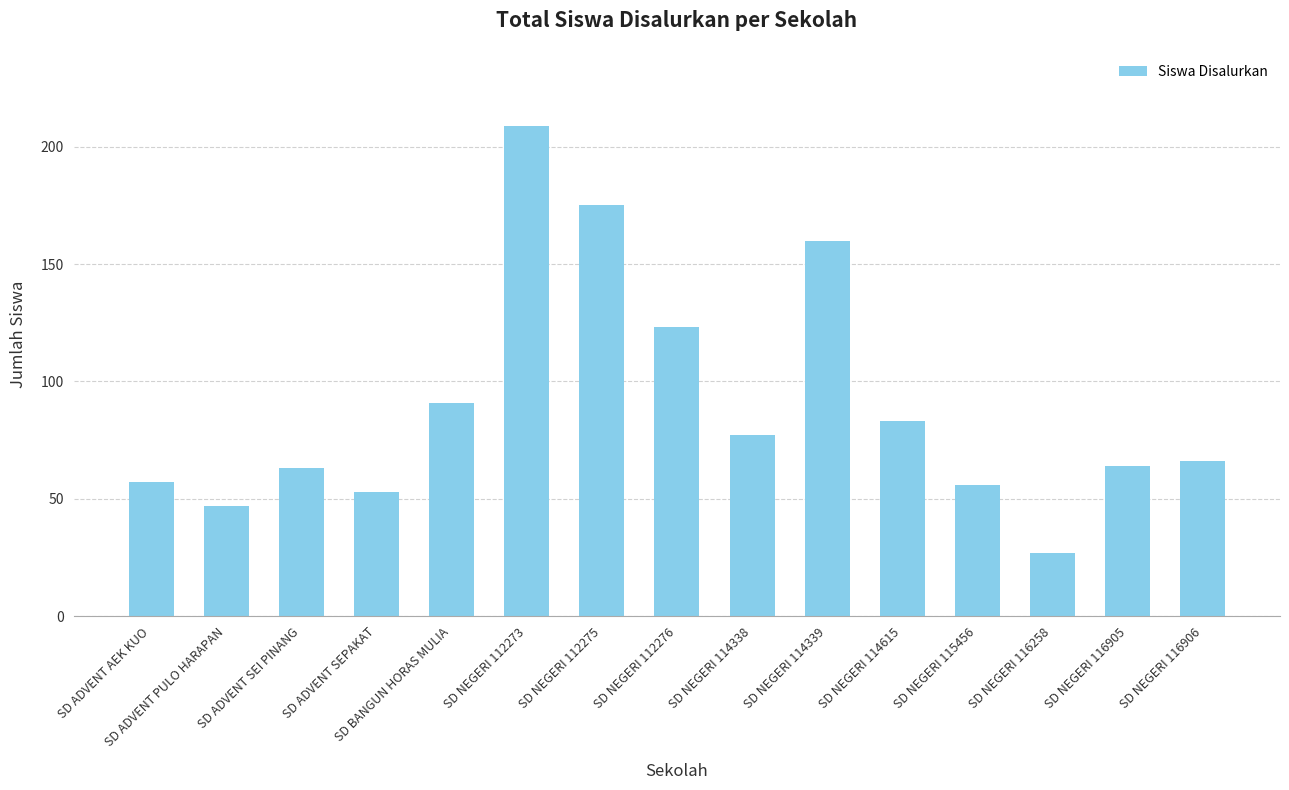

What is the difference between the values at SD NEGERI 114339 and SD NEGERI 114338?

83